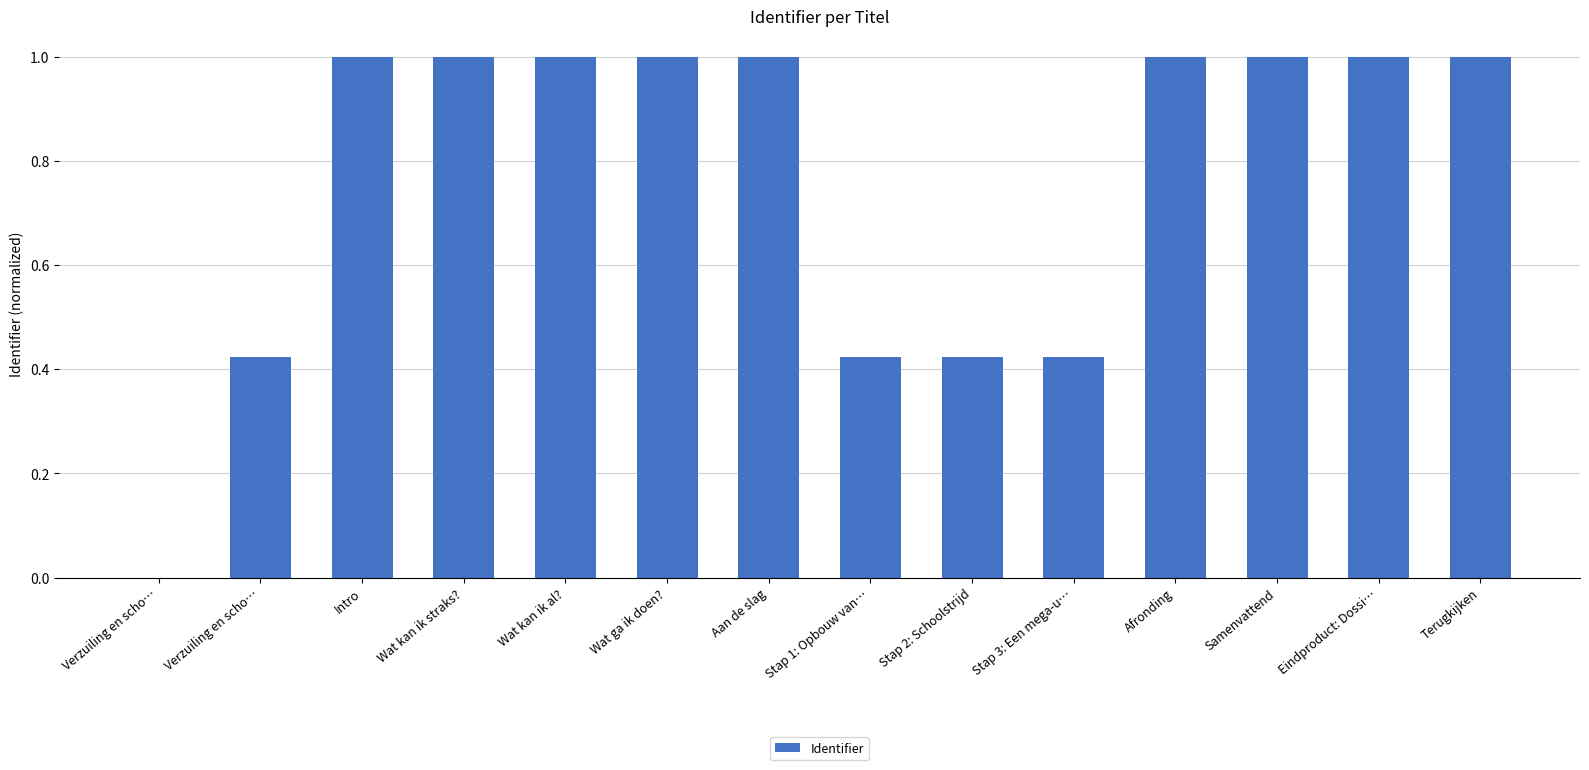

What is the label of the 13th bar from the right?

Verzuiling en scho…